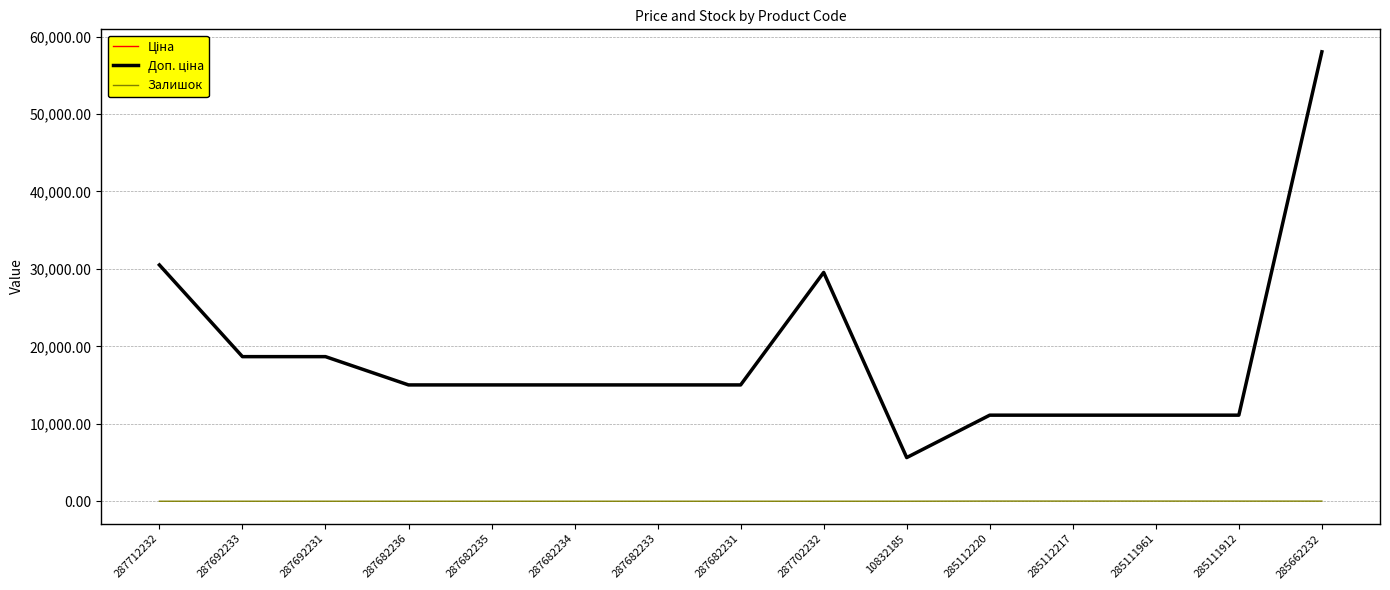

True or false: Доп. ціна and Ціна cross at least once.

False